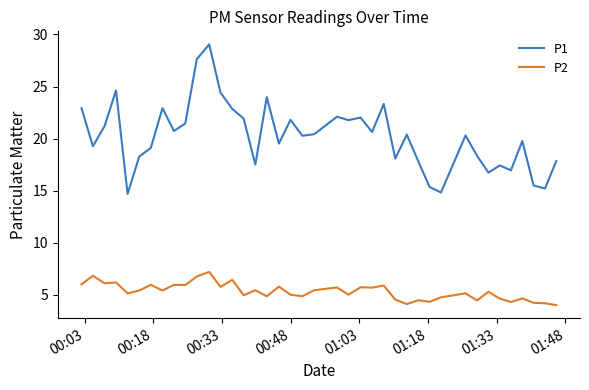

What is the maximum value shown in the chart?

29.1